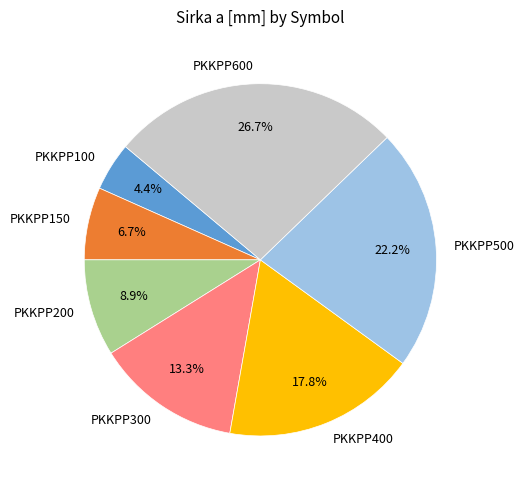

Does any single category account for the majority?

No